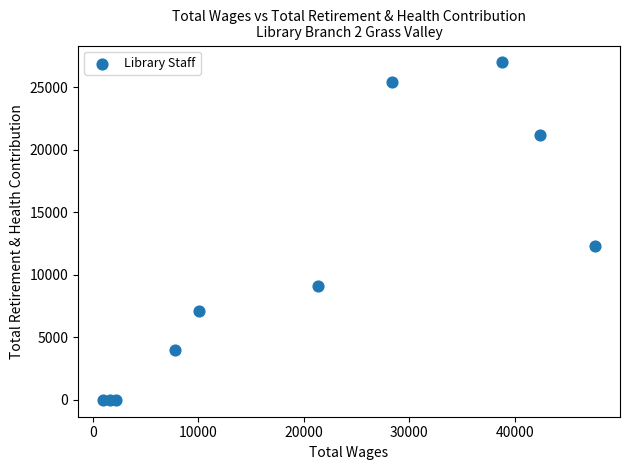

What Y value in the scatter plot is closest to 13492?

12325